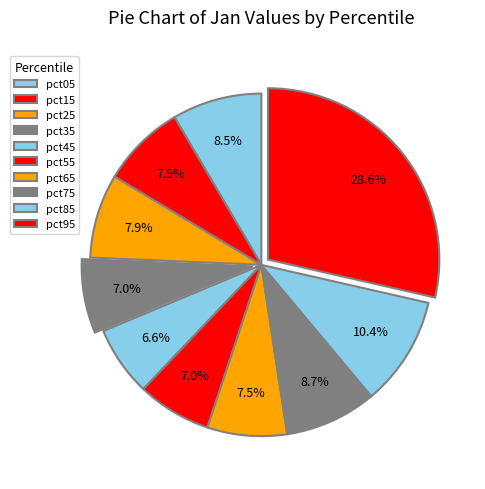

Rank the categories by value from lowest to highest.

pct45, pct35, pct55, pct65, pct15, pct25, pct05, pct75, pct85, pct95